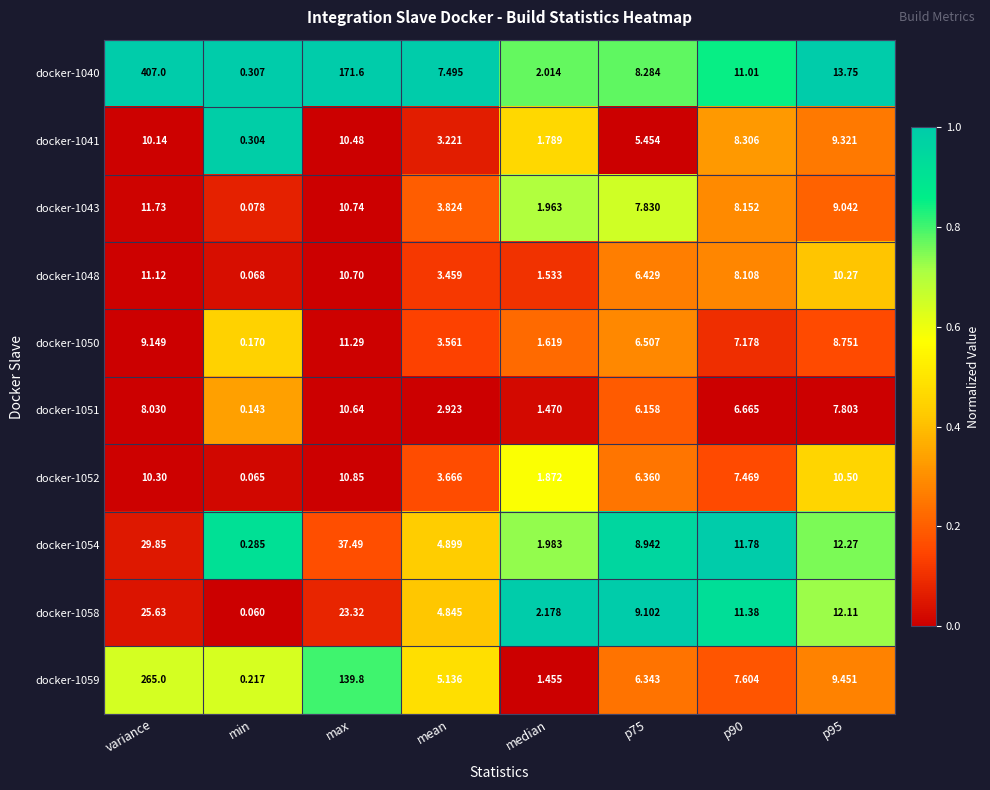

What is the greatest value displayed?

407.0